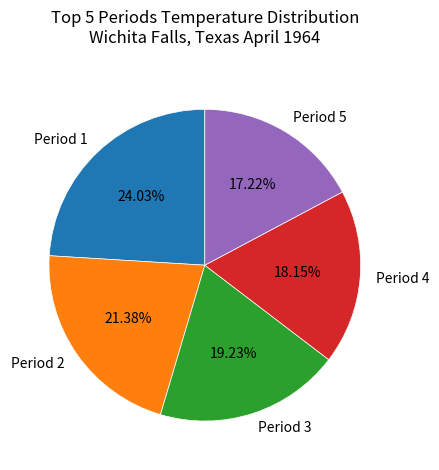

How many slices are in this pie chart?

5